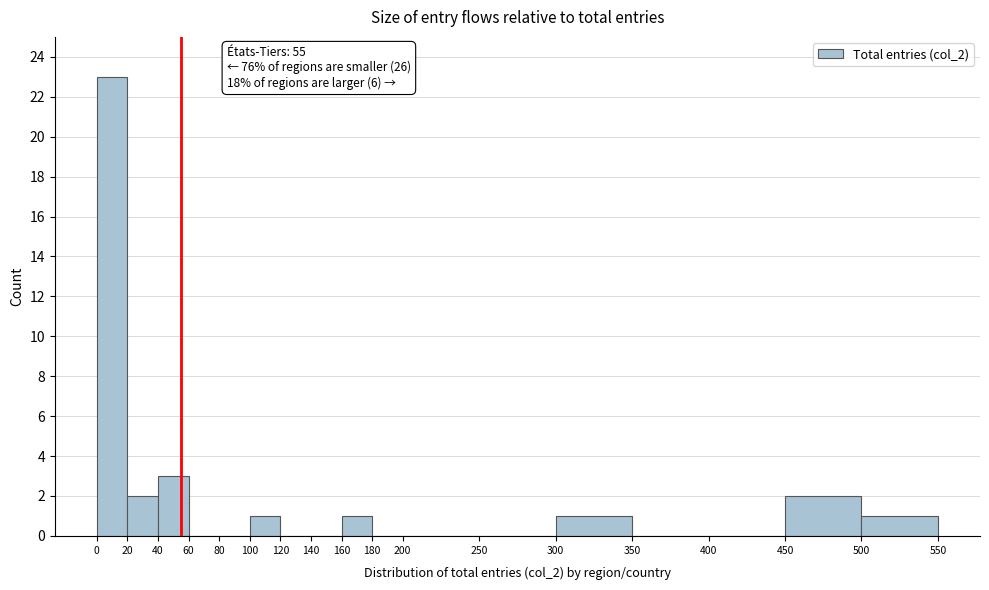

Over which range of the x-axis is the bar tallest?

0 to 20